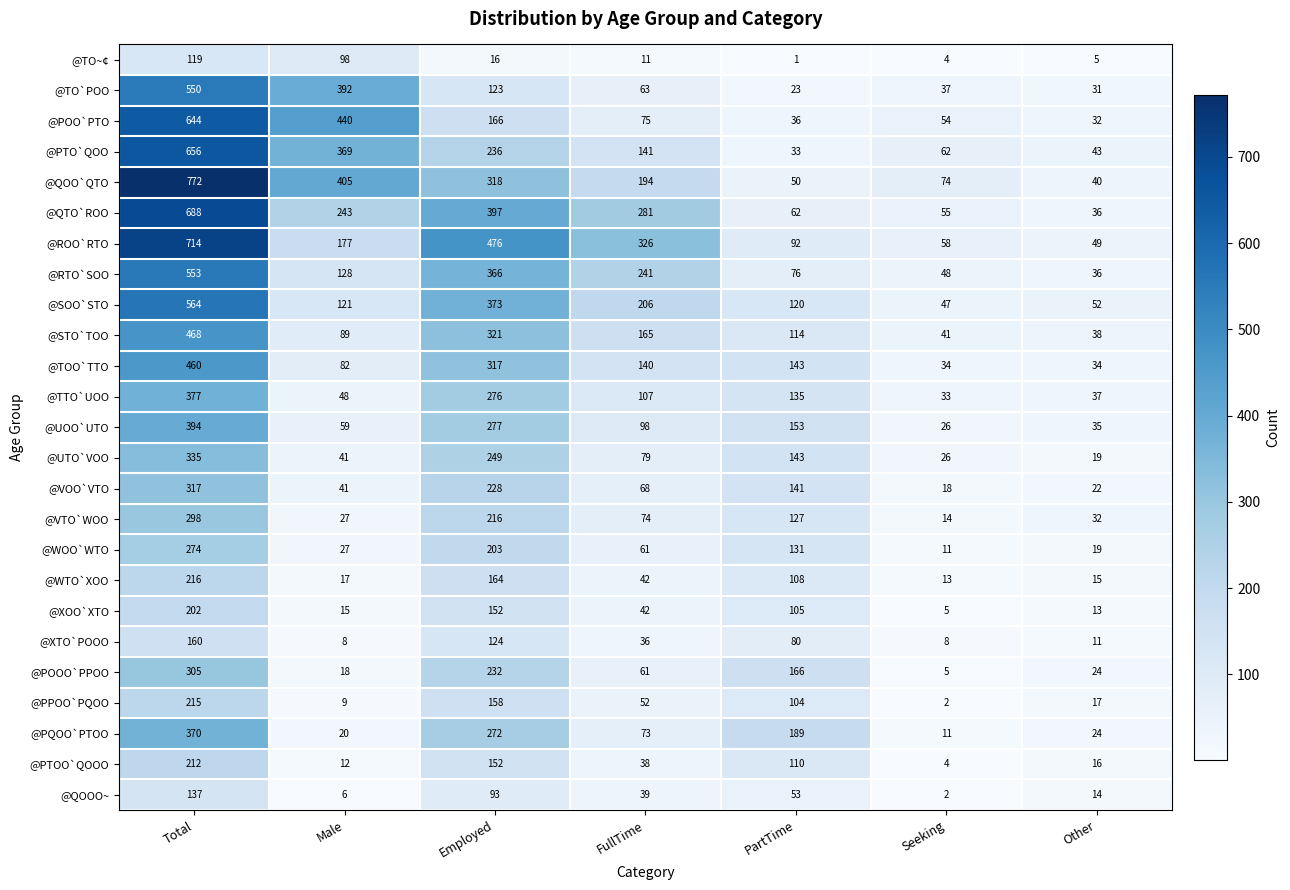

Which series has the largest total across all categories?

@ROO`RTO